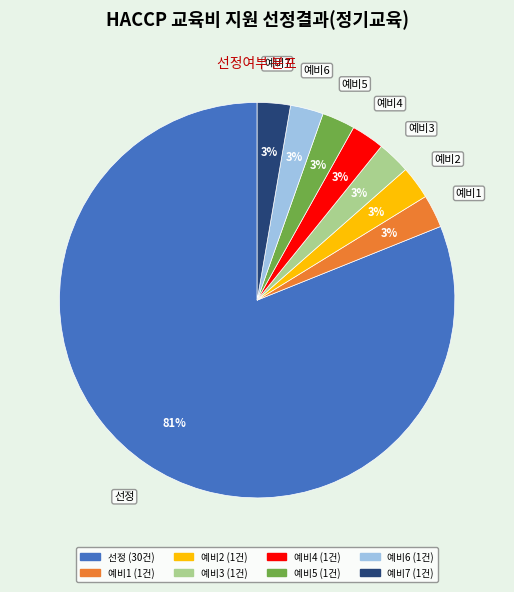

Approximately how many times larger is the value at 예비5 compared to 예비4?

1.0